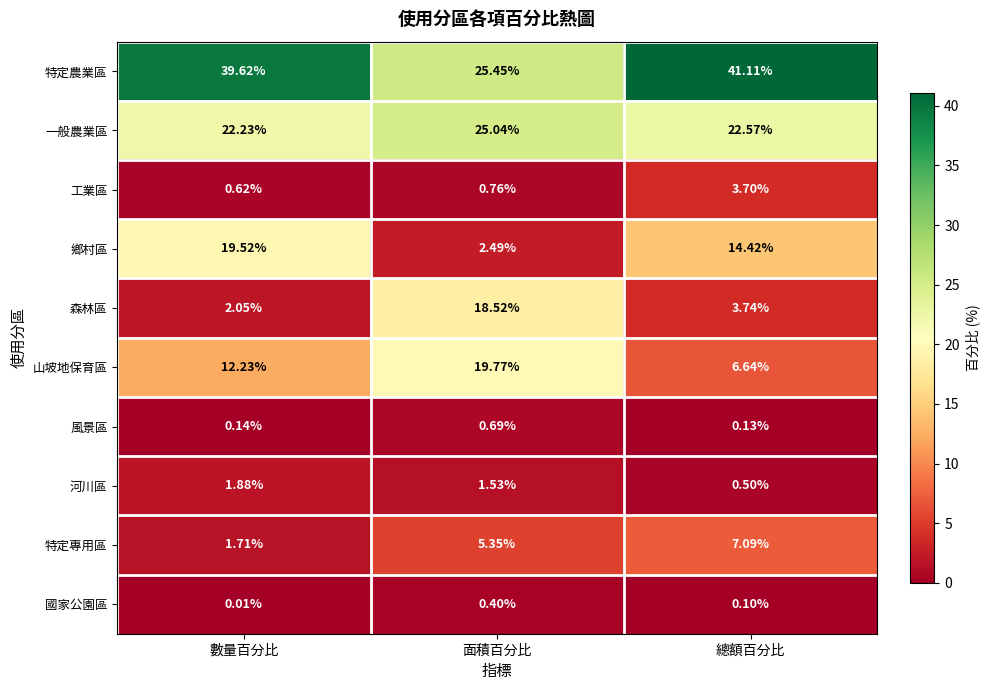

Rank the categories by 特定專用區 value from highest to lowest.

總額百分比, 面積百分比, 數量百分比